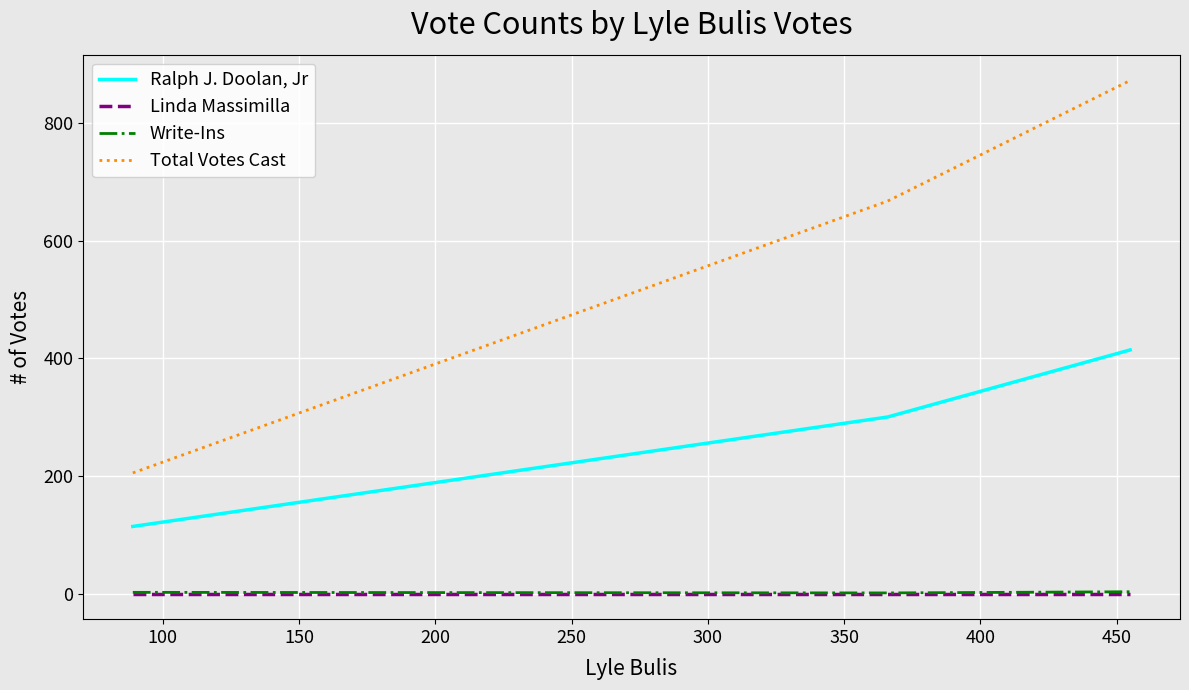

What is the maximum value shown in the chart?

872